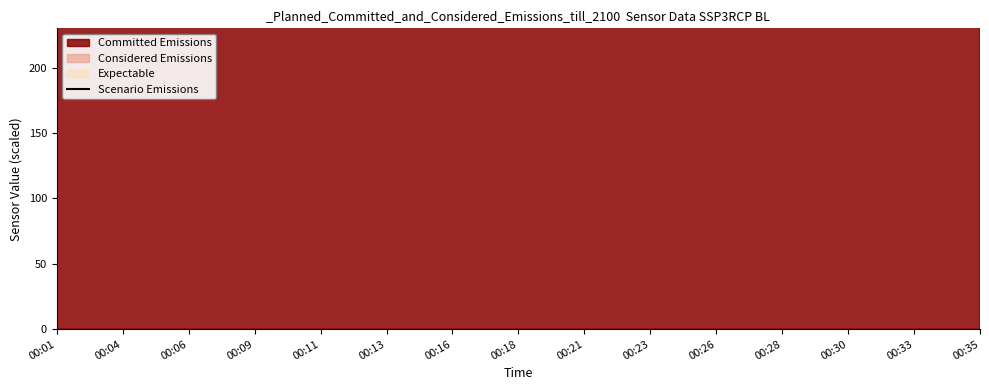

List the labels in order of value, smallest first.

00:16, 00:26, 00:09, 00:23, 00:13, 00:11, 00:01, 00:04, 00:33, 00:18, 00:30, 00:06, 00:28, 00:21, 00:35